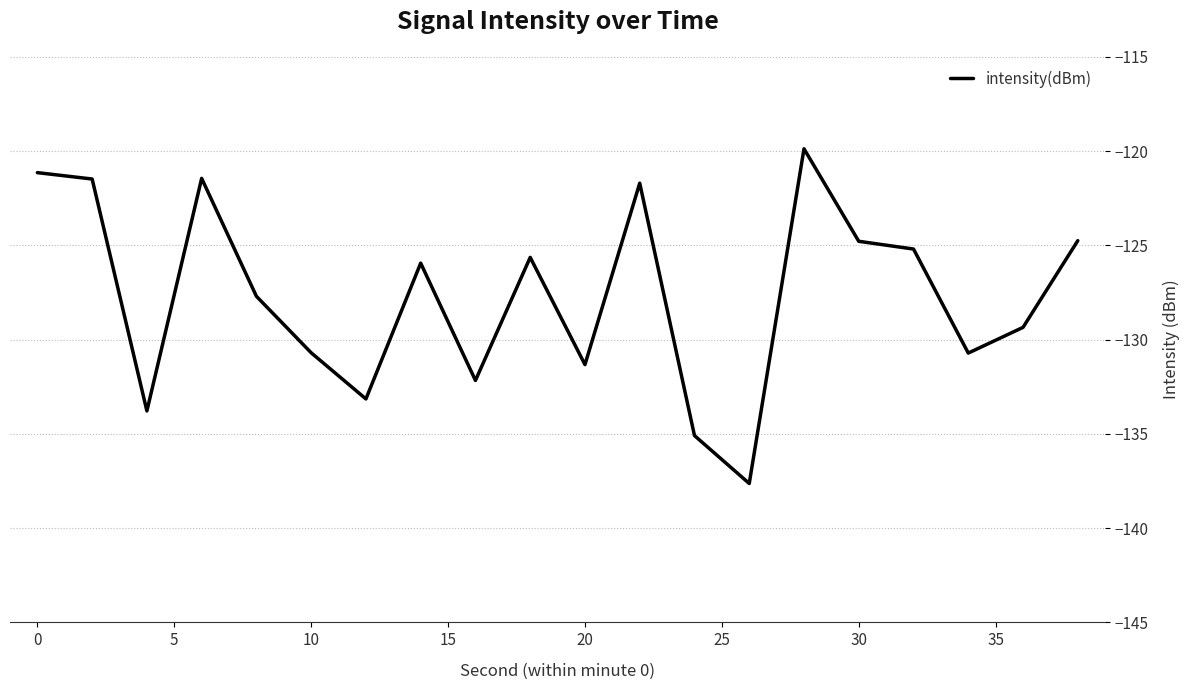

What is the minimum value shown in the chart?

-137.6